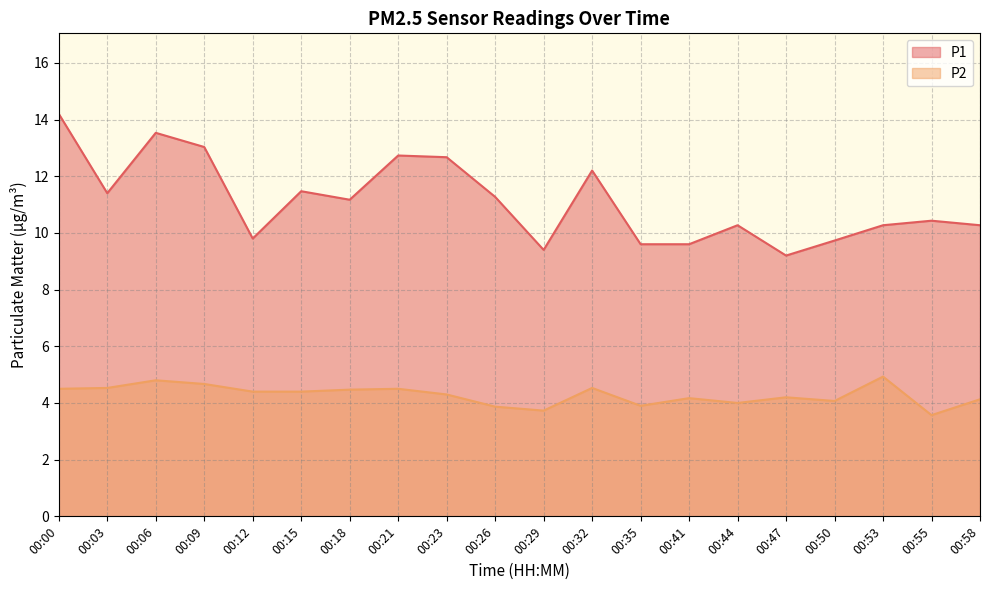

List the series in order of their peak value, lowest first.

P2, P1